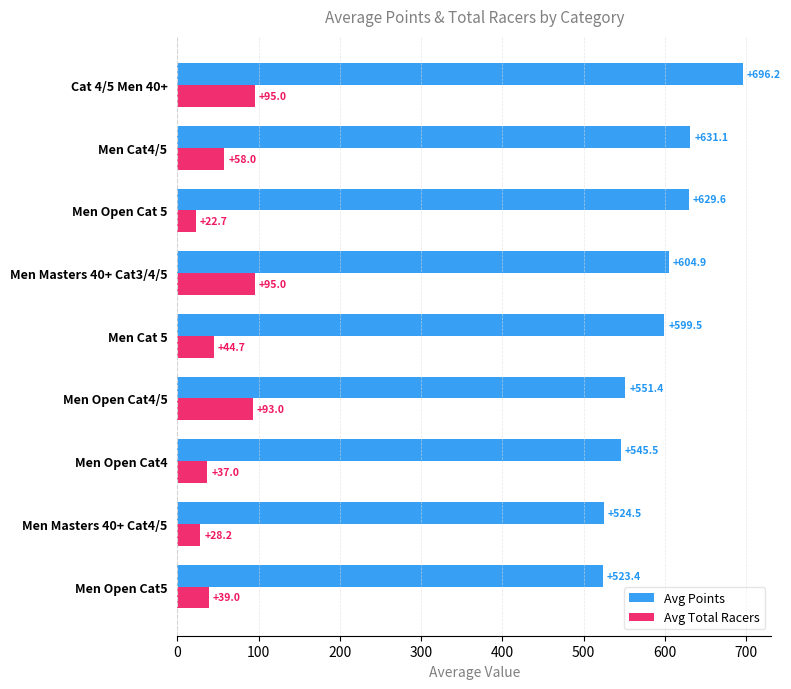

What is the average value of the Avg Points series?

589.6